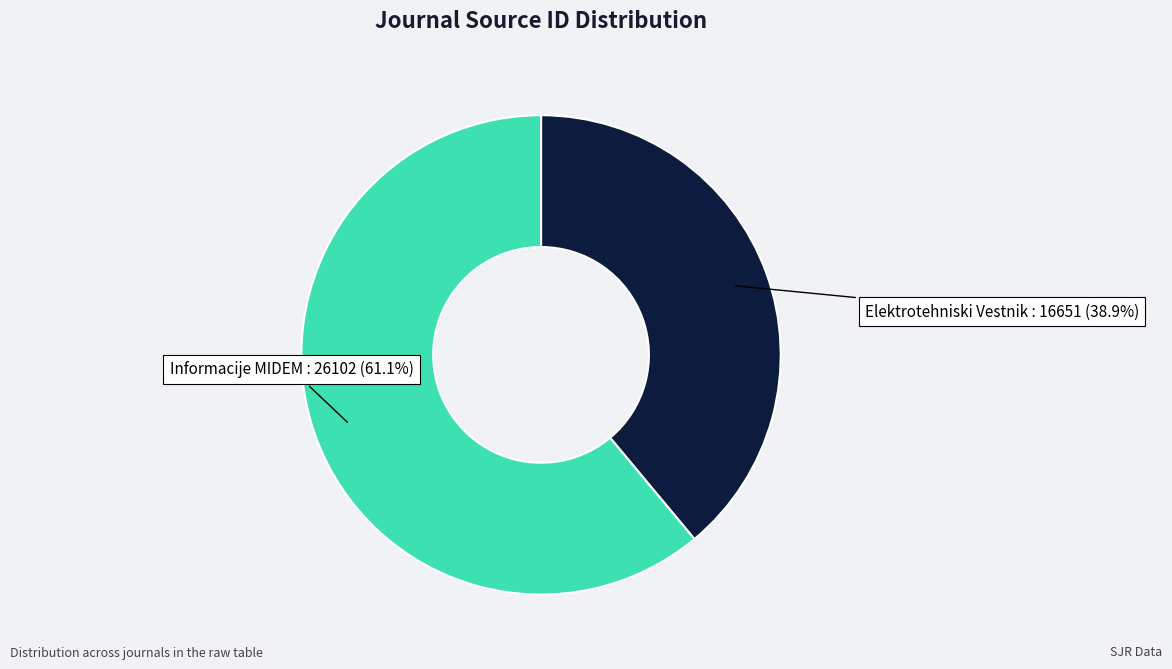

Count the number of slices in the pie.

2